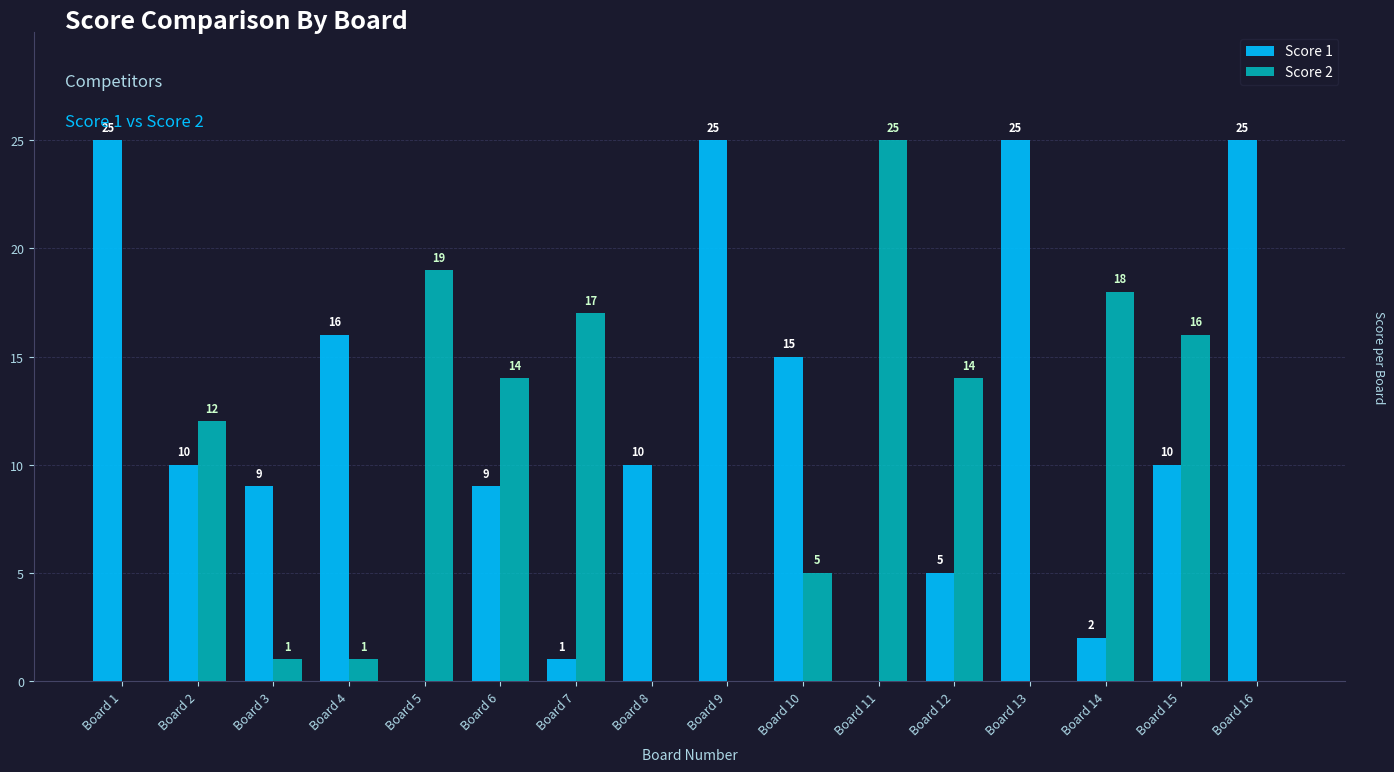

At which category is the sum across all series the highest?

Board 15